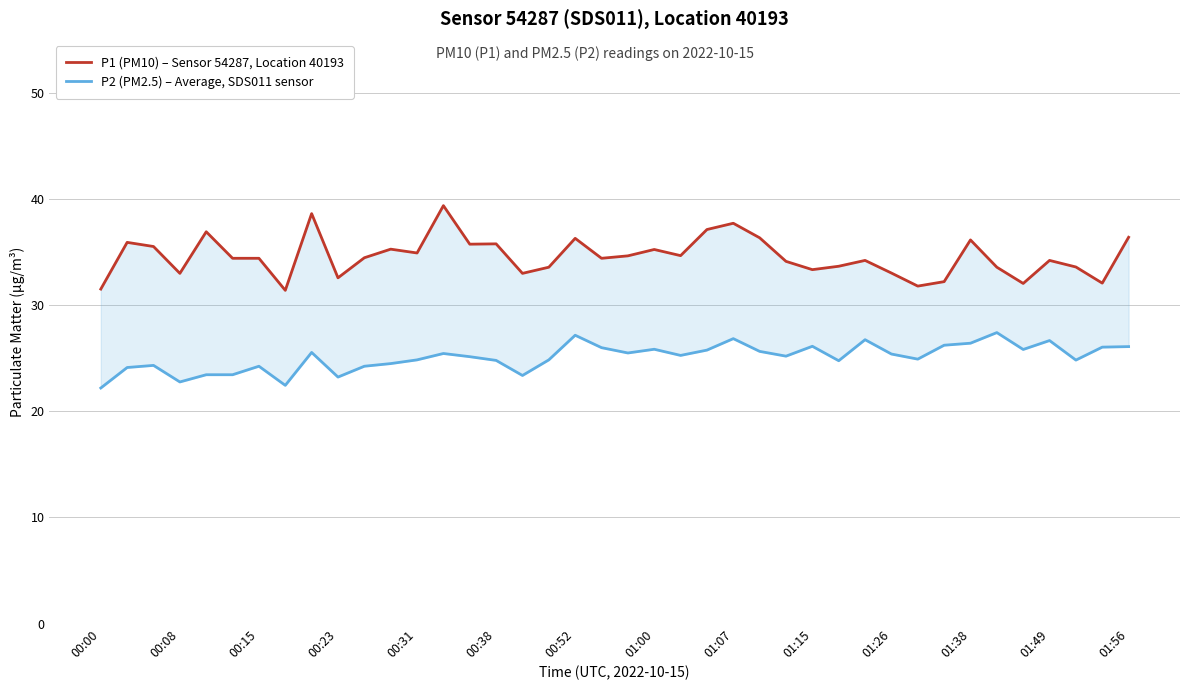

The value of P1 (PM10) – Sensor 54287, Location 40193 at 37 is 33.6. True or false?

True